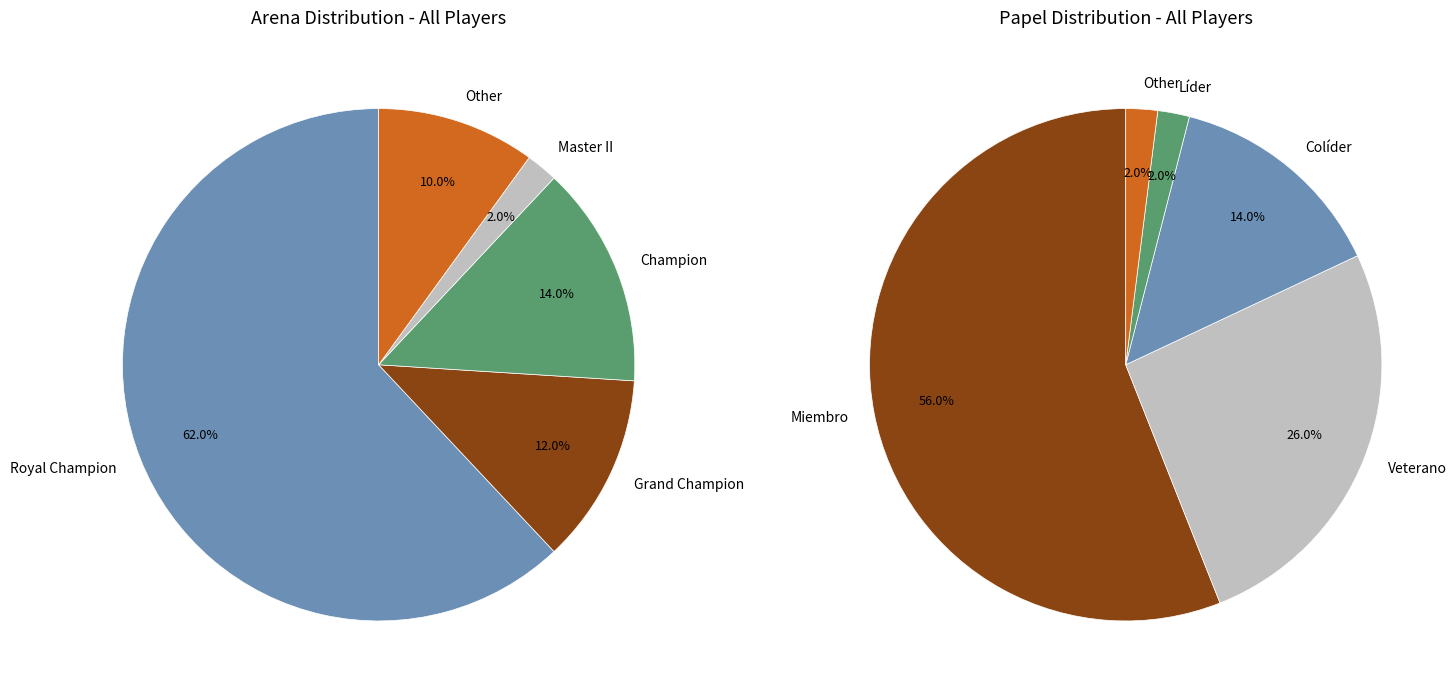

To the nearest percent, what is the difference between the largest and smallest slice percentages?

60%